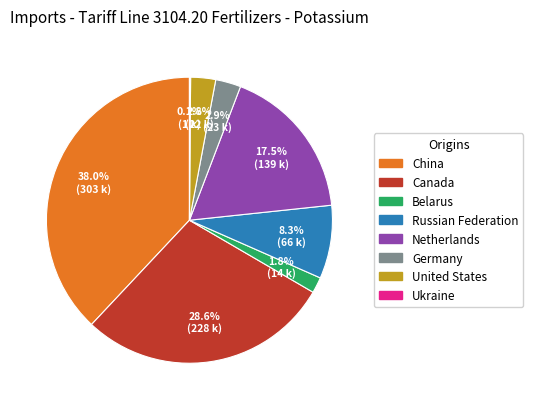

Which slice is the largest?

China